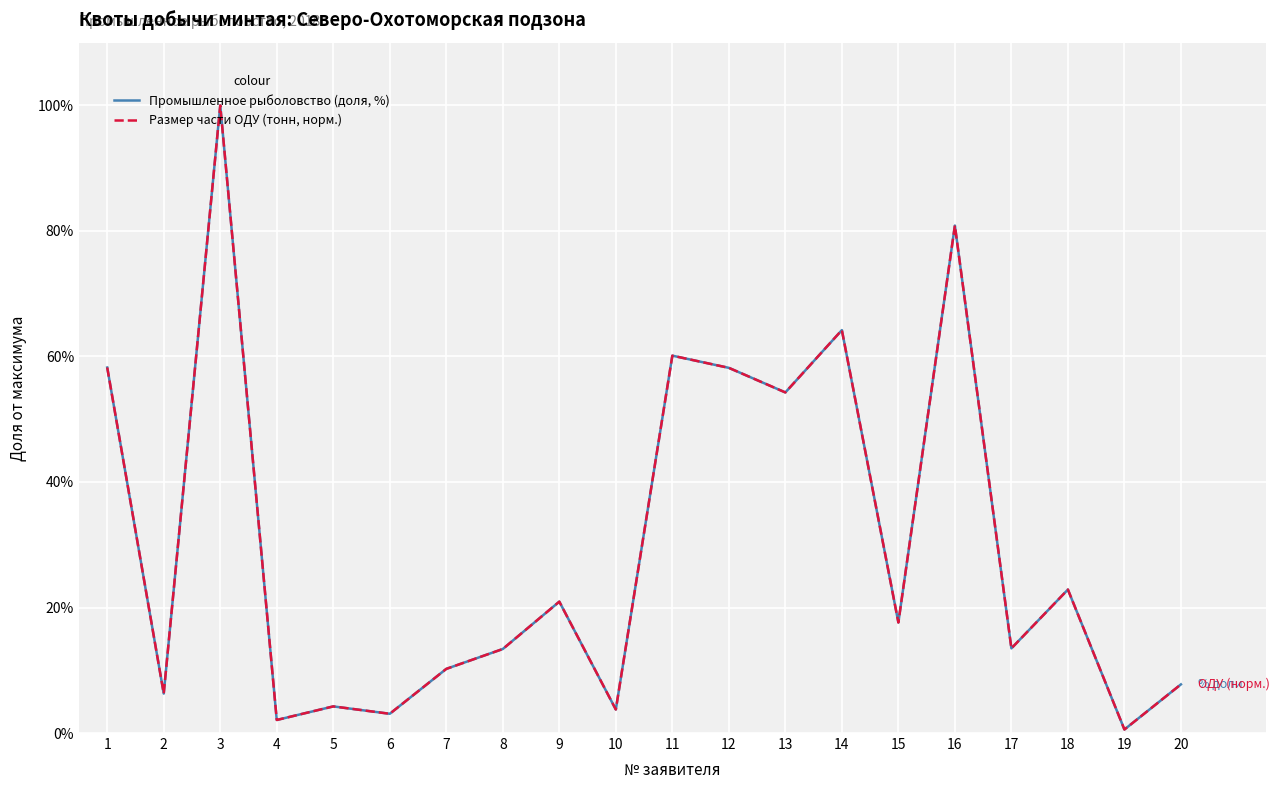

The value of Промышленное рыболовство (доля, %) at 8 is 20.3. True or false?

False